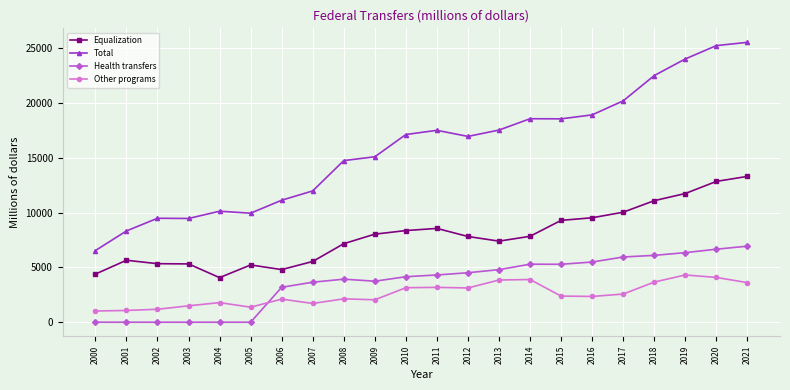

What is the spread (max minus min) of values at 2006?

9017